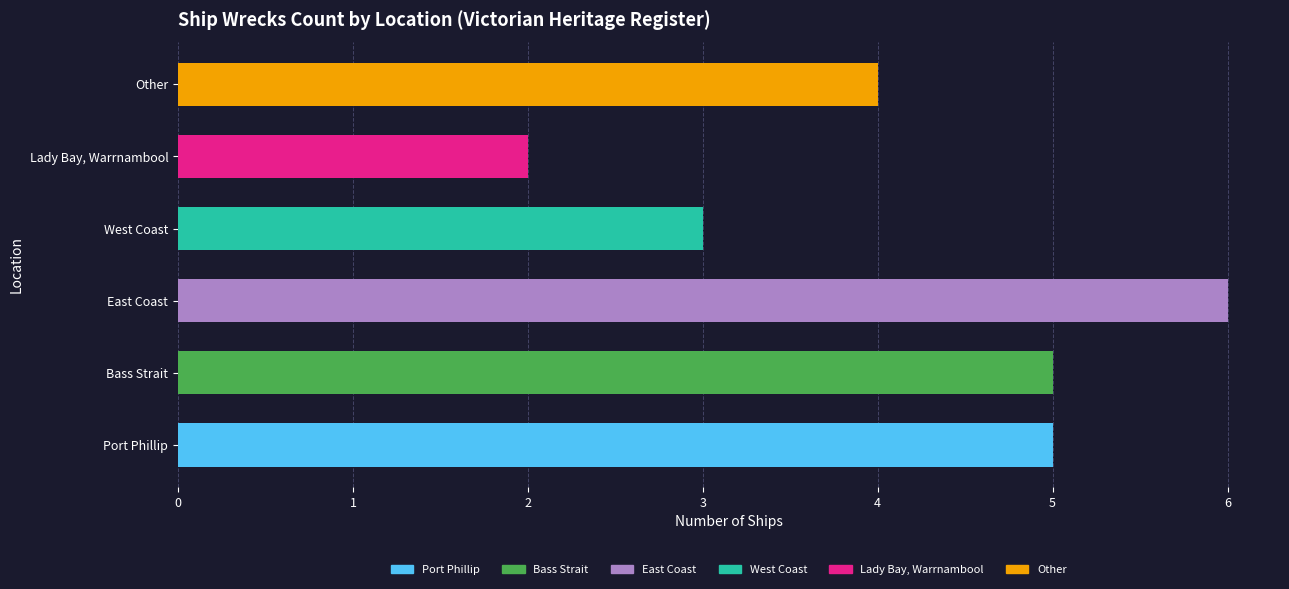

How many categories are shown in the chart?

6